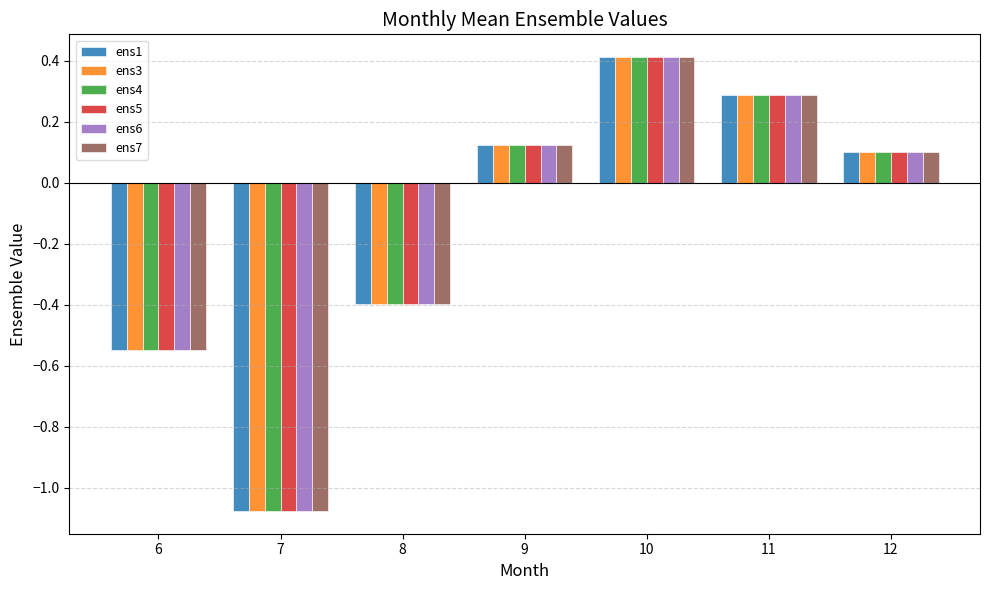

What is the difference between the maximum and minimum values in the ens3 series?

1.5